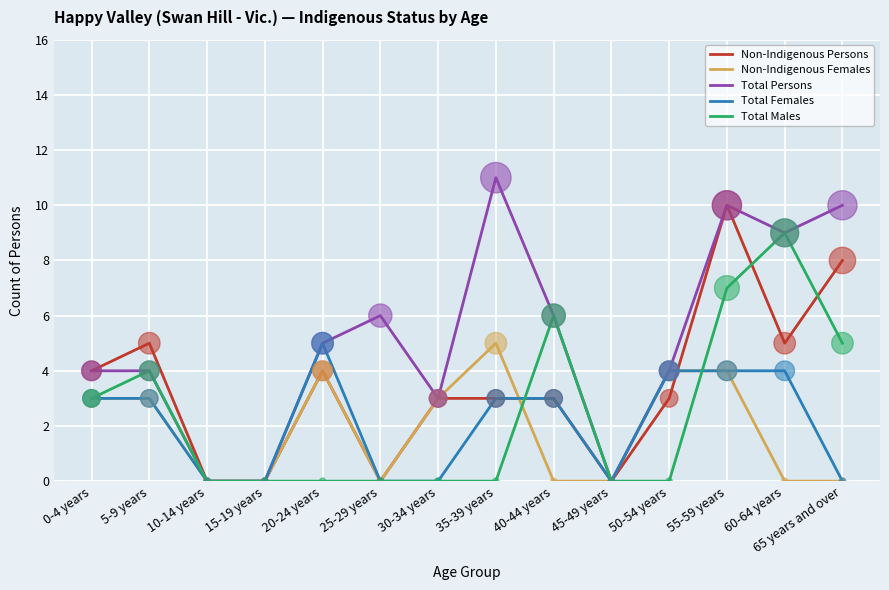

What is the maximum value for Non-Indigenous Females?

5